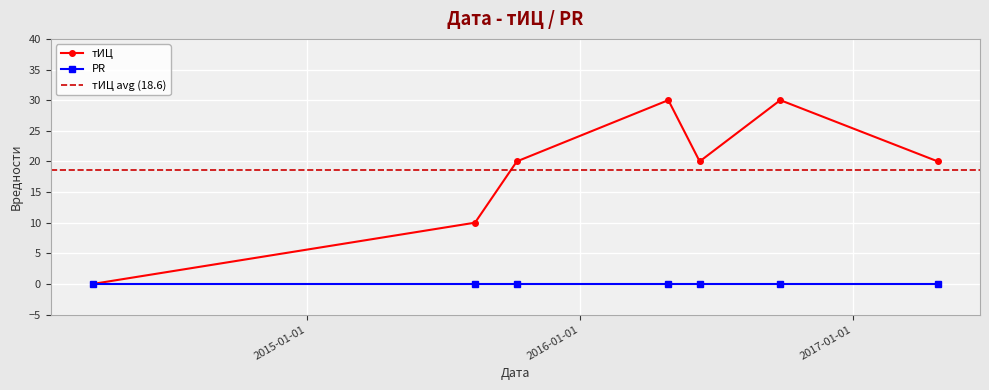

At which category does the data reach its first local peak?

2016-04-29